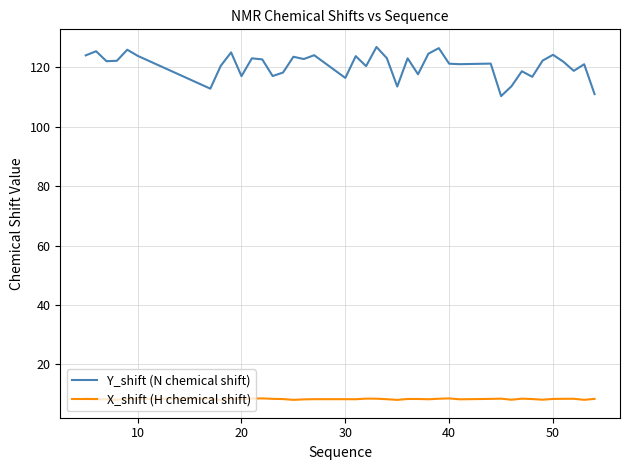

True or false: Y_shift (N chemical shift) and X_shift (H chemical shift) cross at least once.

False